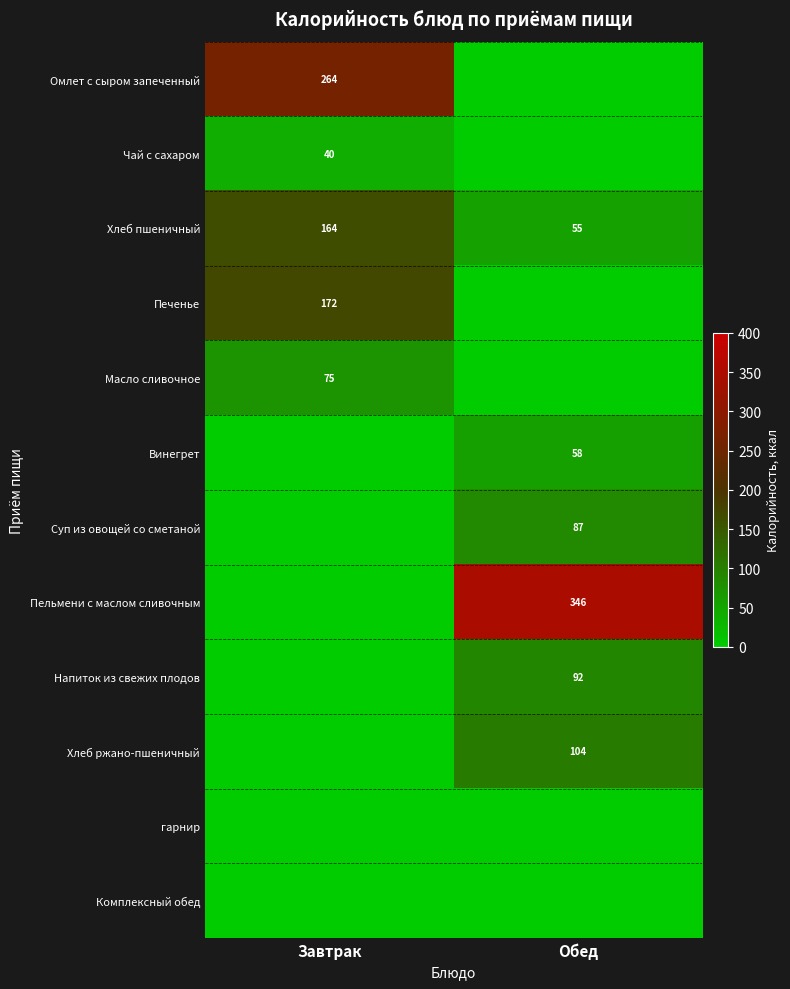

The value of Суп из овощей со сметаной at Обед is 87. True or false?

True